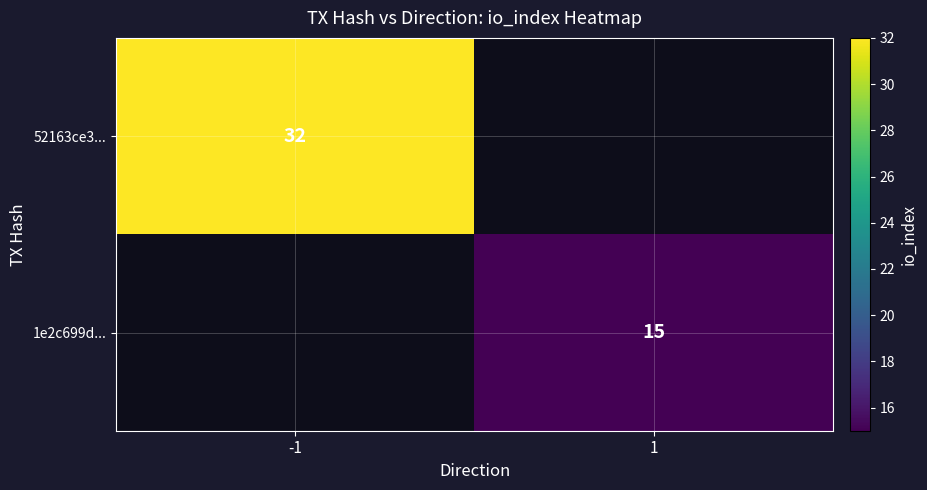

At how many categories does at least one series exceed 24?

1